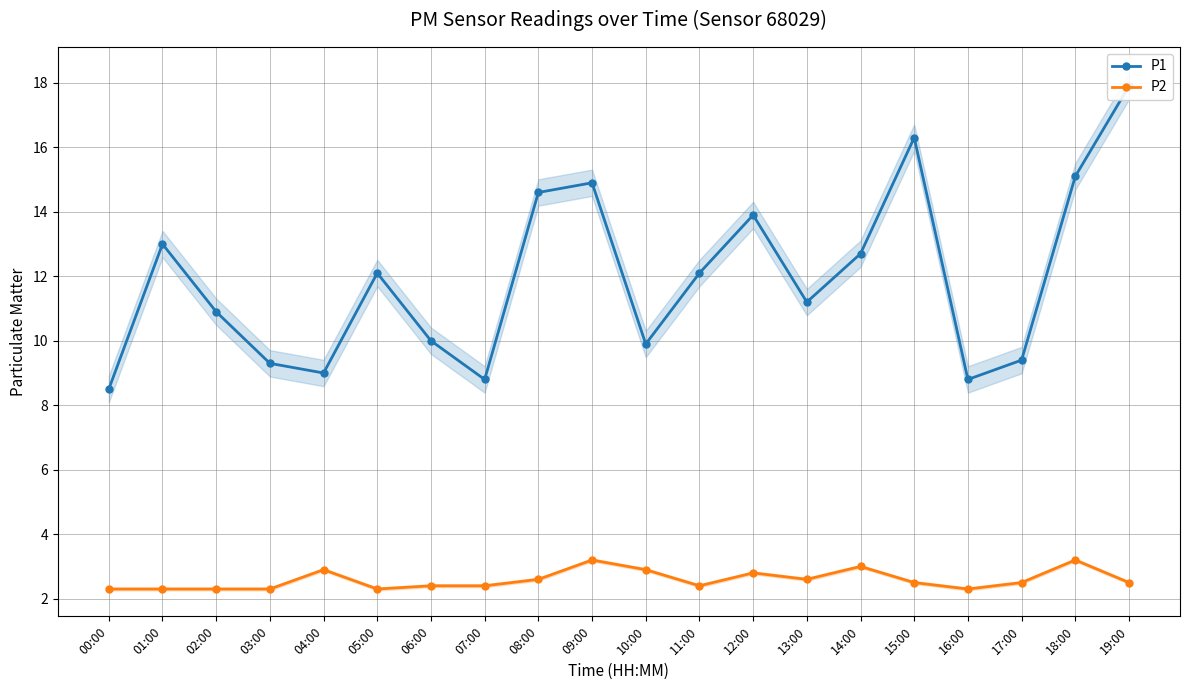

What is the smallest value displayed?

2.3